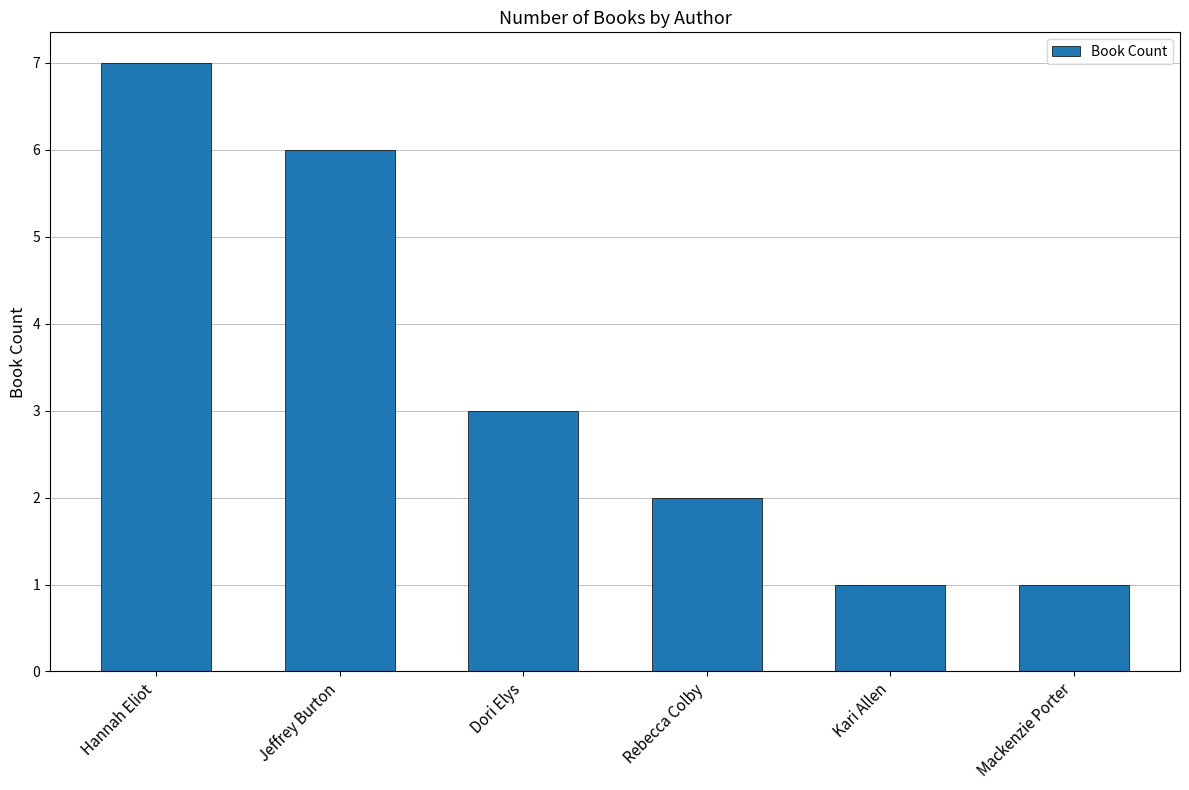

Where is the data nearest to the value 4?

Dori Elys